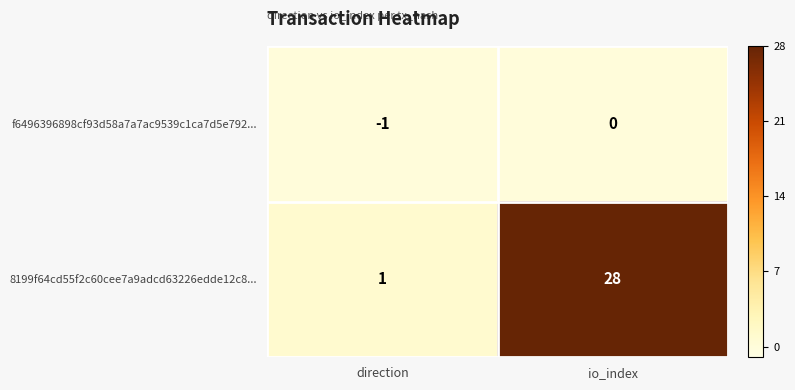

True or false: f6496396898cf93d58a7a7ac9539c1ca7d5e792... has a value of 0 at io_index.

True